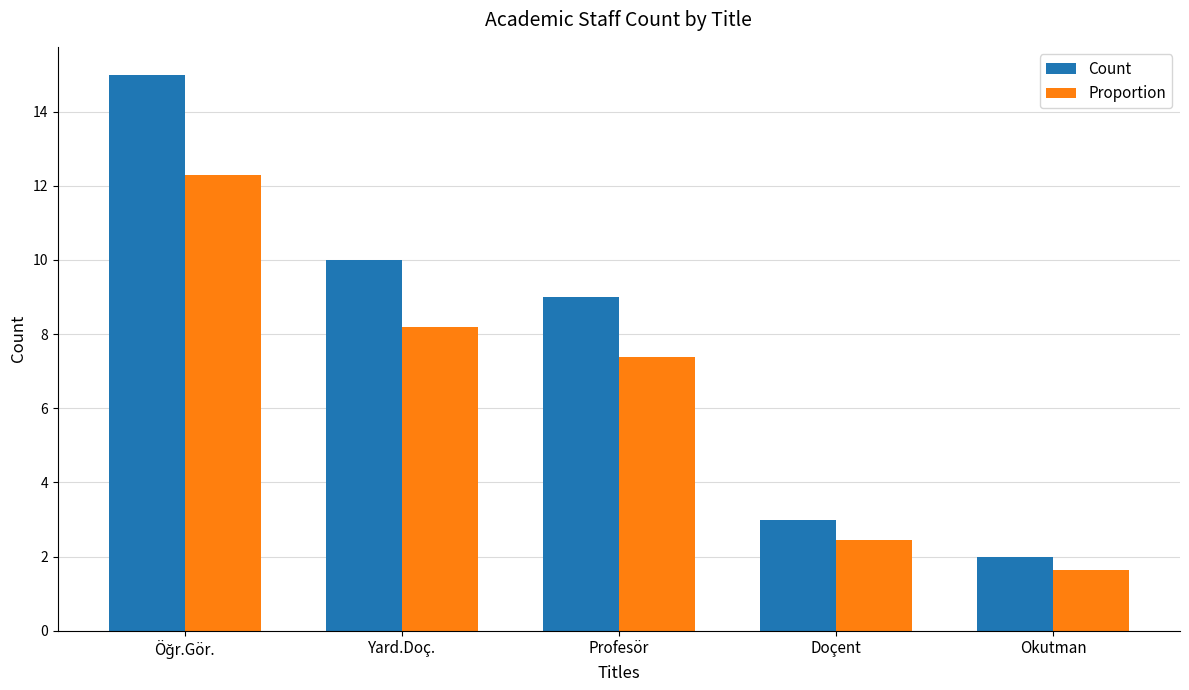

Which series has the largest total across all categories?

Count